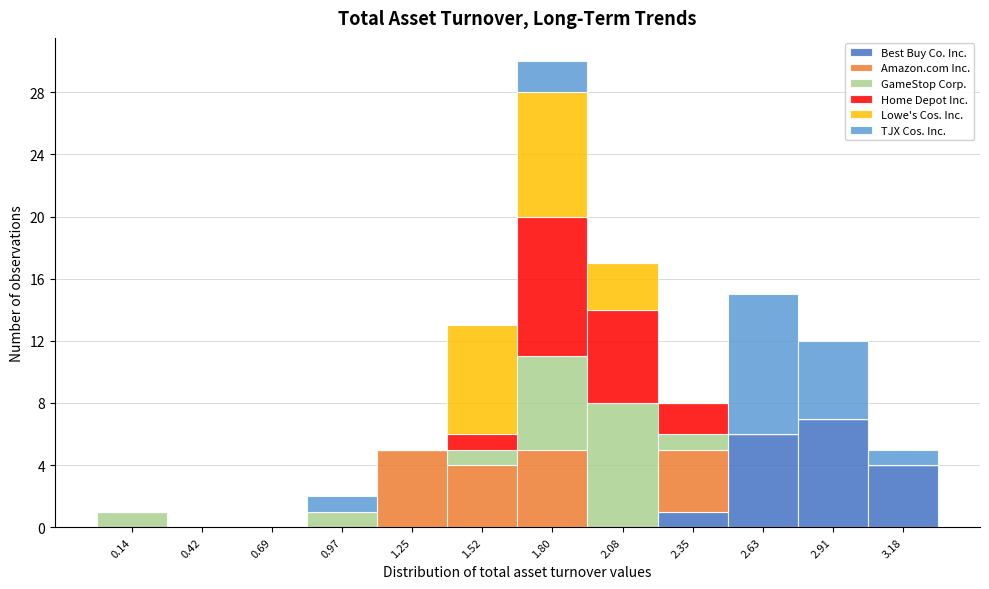

Reading left to right, transcribe this chart: for each stacked bar, give the range it covers on the x-axis and its total height. Neither the bar edges nor the heights are printed on the chart, so give them approximately, as read against the axes.

0.00 to 0.30: 1
0.30 to 0.55: 0
0.55 to 0.85: 0
0.85 to 1.10: 2
1.10 to 1.40: 5
1.40 to 1.65: 13
1.65 to 1.95: 30
1.95 to 2.20: 17
2.20 to 2.50: 8
2.50 to 2.75: 15
2.75 to 3.05: 12
3.05 to 3.30: 5